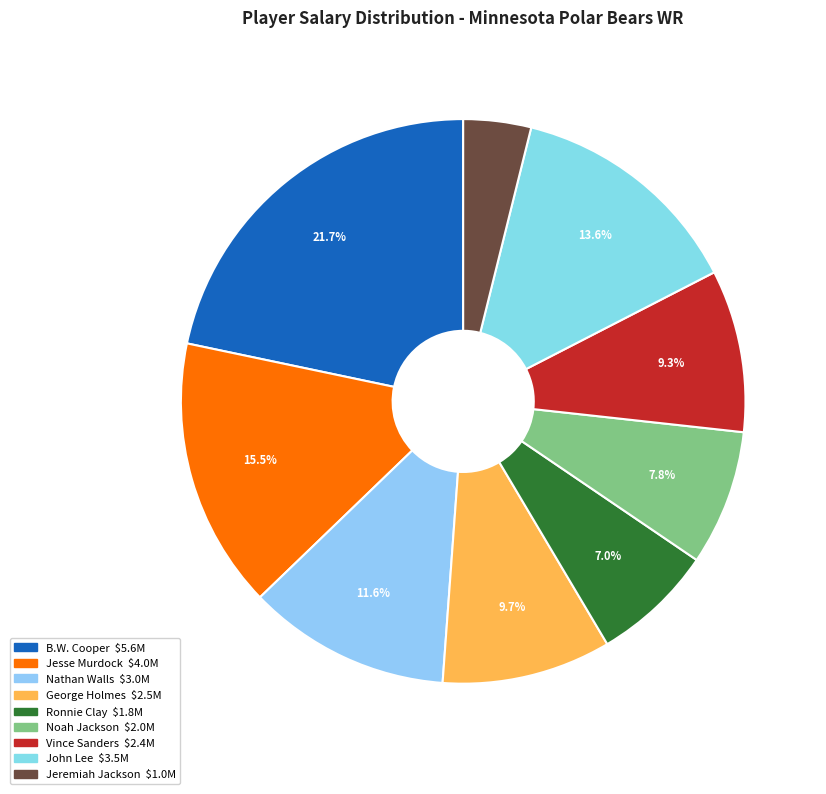

Is it true that Nathan Walls is 5% of the pie?

False